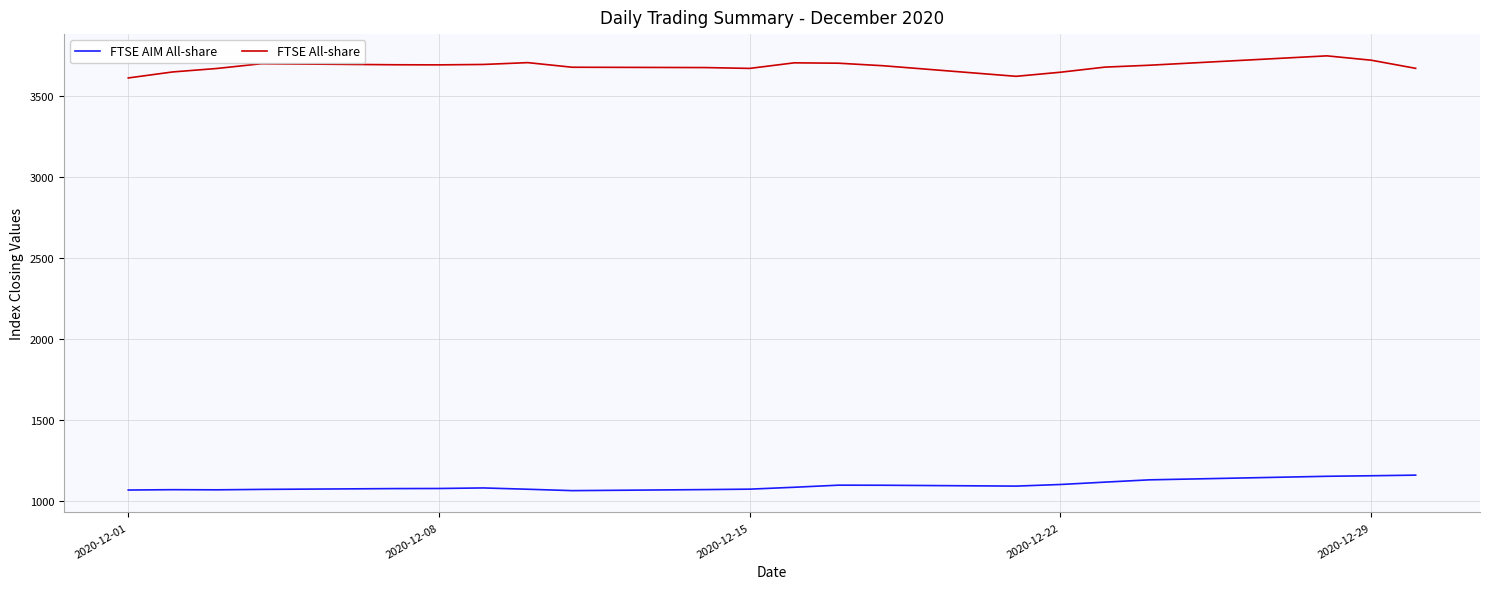

What are all the series names shown in the legend?

FTSE AIM All-share, FTSE All-share